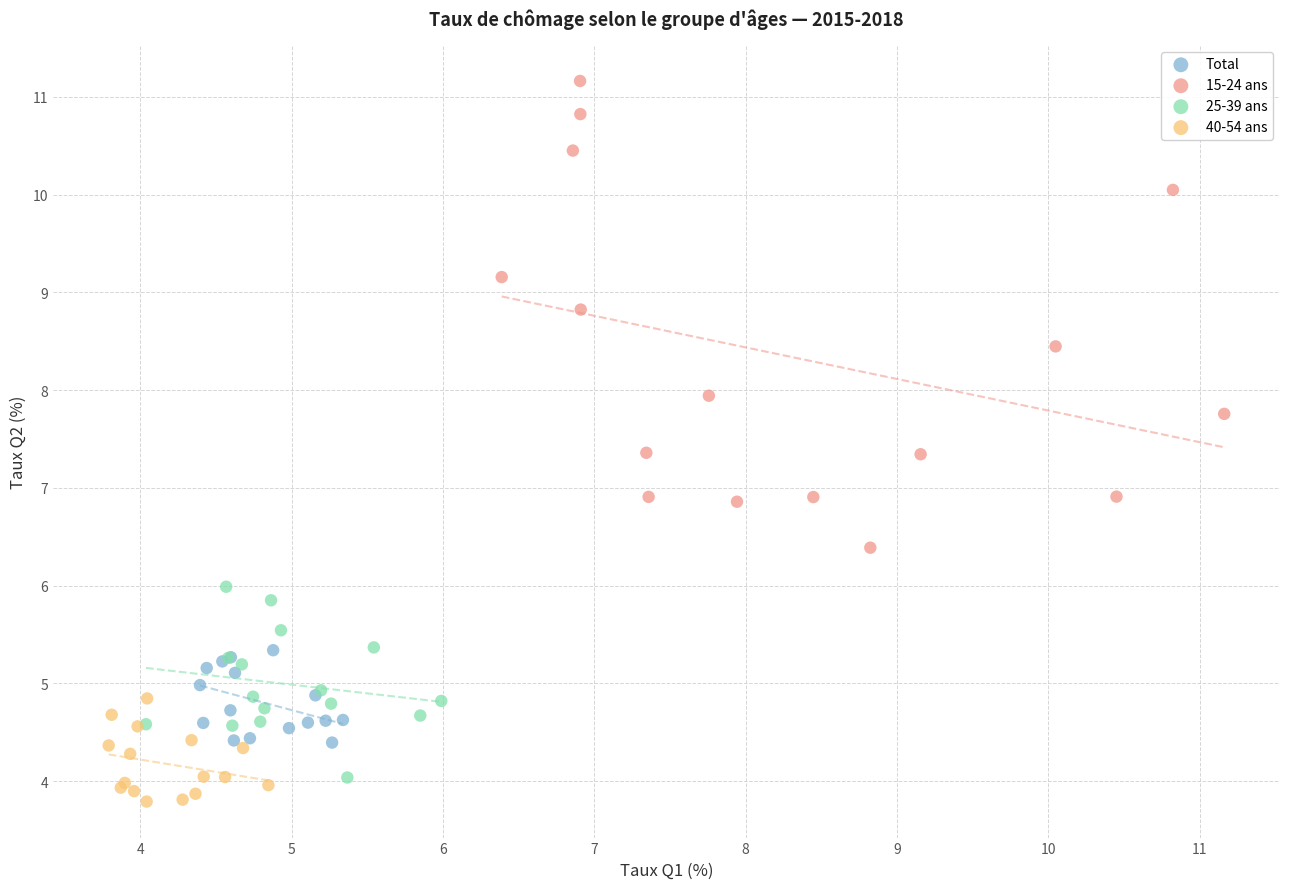

Which series has the largest Y range (max minus min)?

15-24 ans